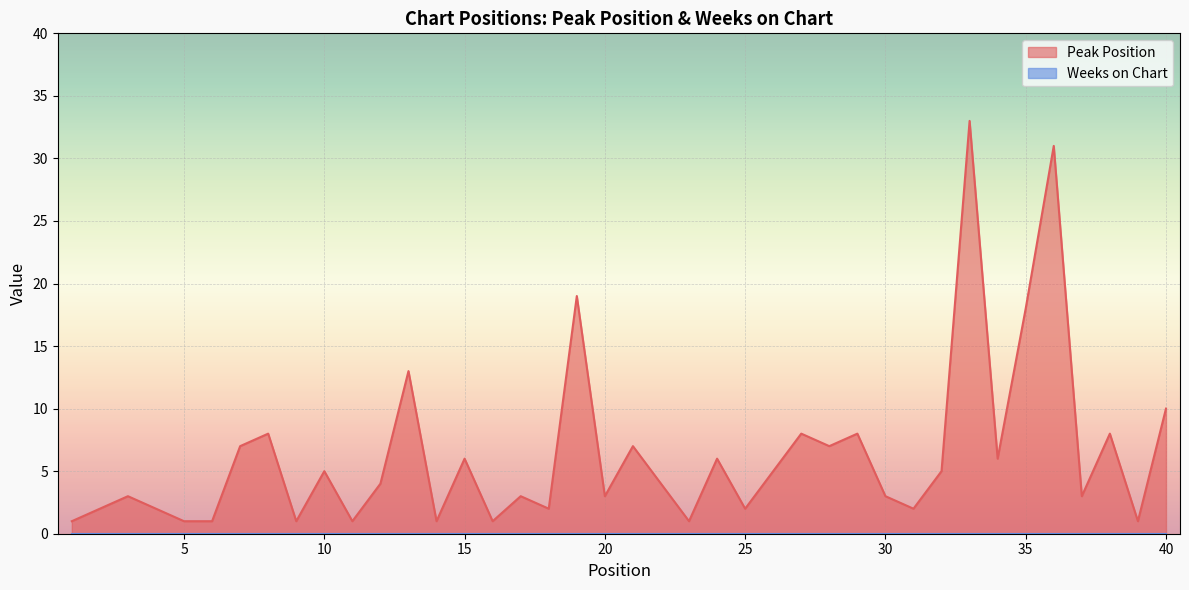

What is the ratio of the value at 6 to the value at 10?

0.2